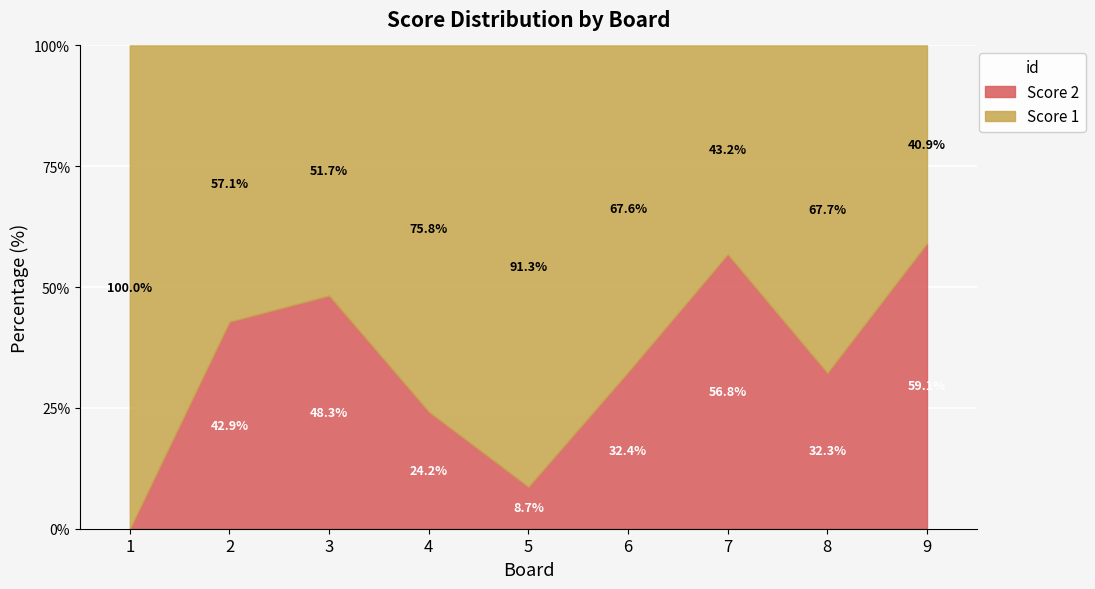

What is the highest value of the Score 2 series?

59.1